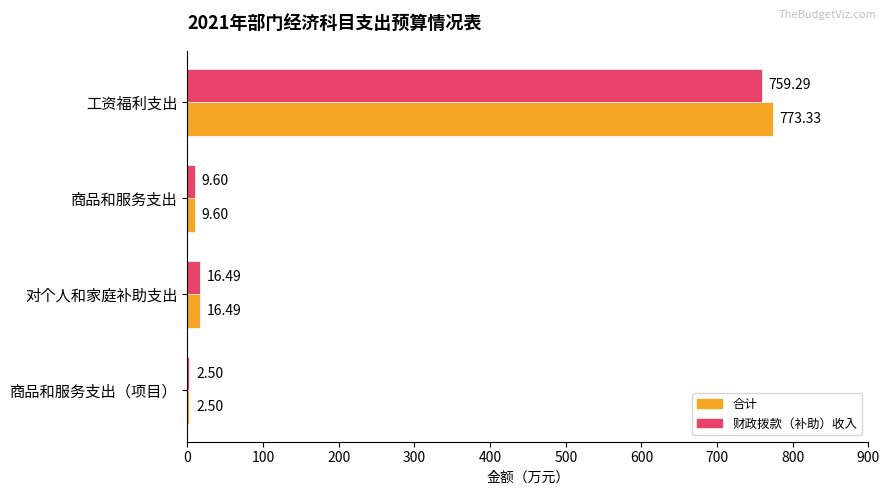

What is the sum of all 合计 values?

801.9